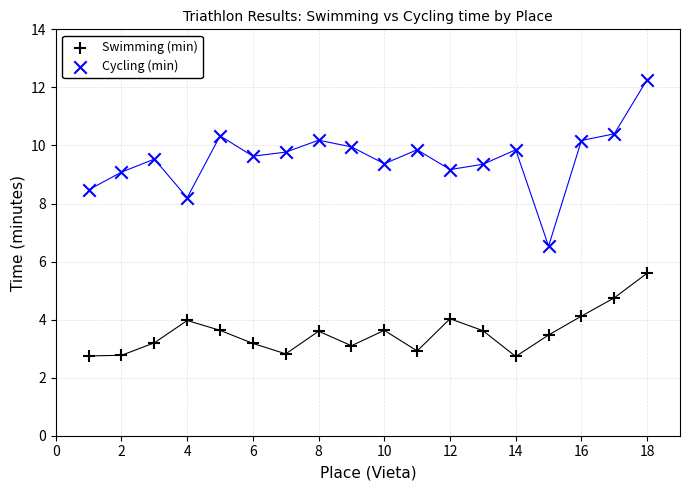

Across all series, what Y value is closest to 7?

6.5